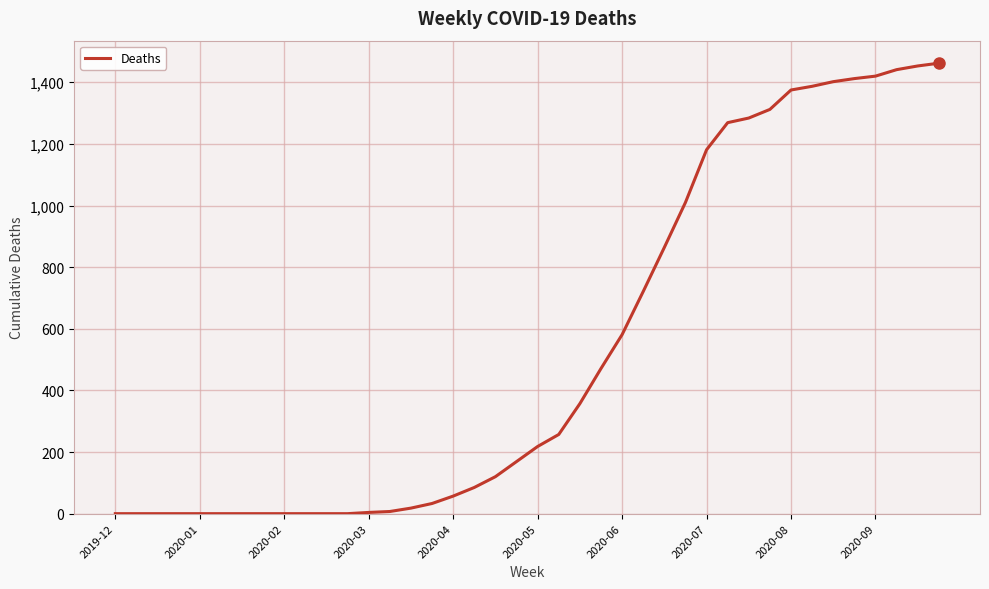

What is the difference between the maximum and minimum values?

1462